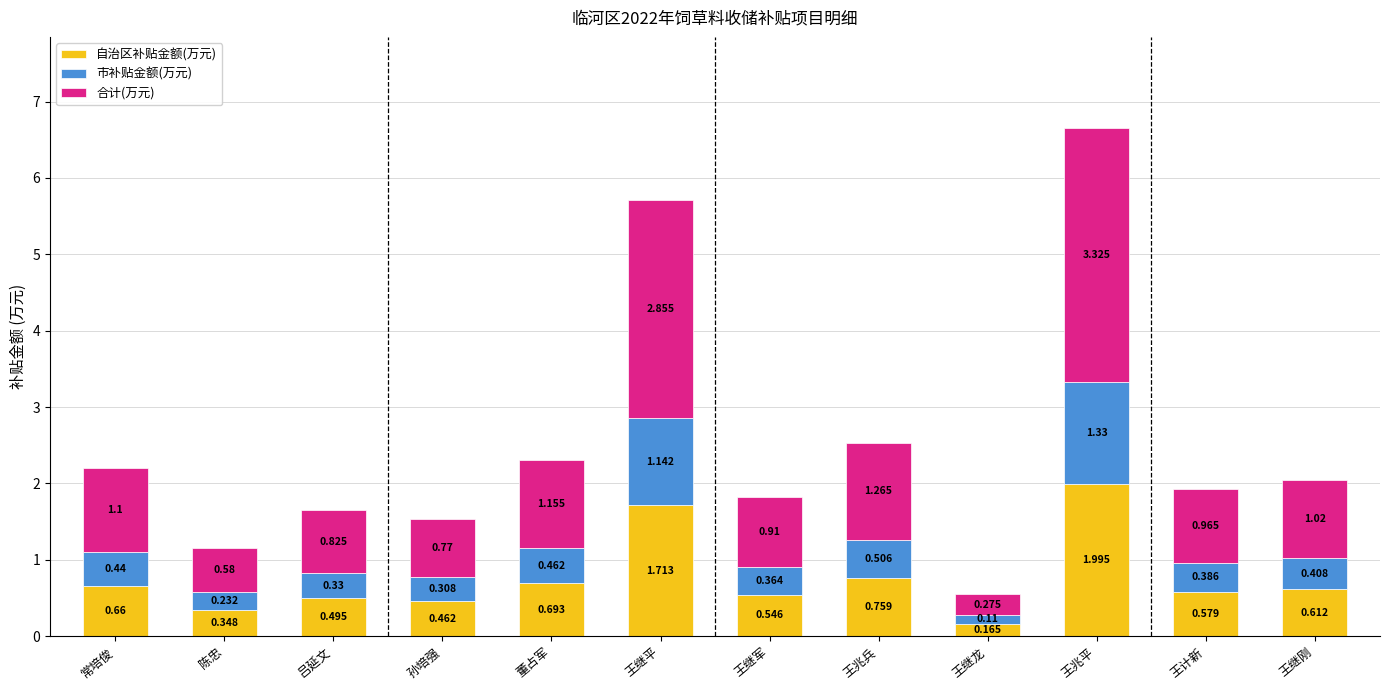

Rank the categories by 自治区补贴金额(万元) value from lowest to highest.

王继龙, 陈忠, 孙培强, 吕延文, 王继军, 王计新, 王继刚, 常培俊, 董占军, 王兆兵, 王继平, 王兆平